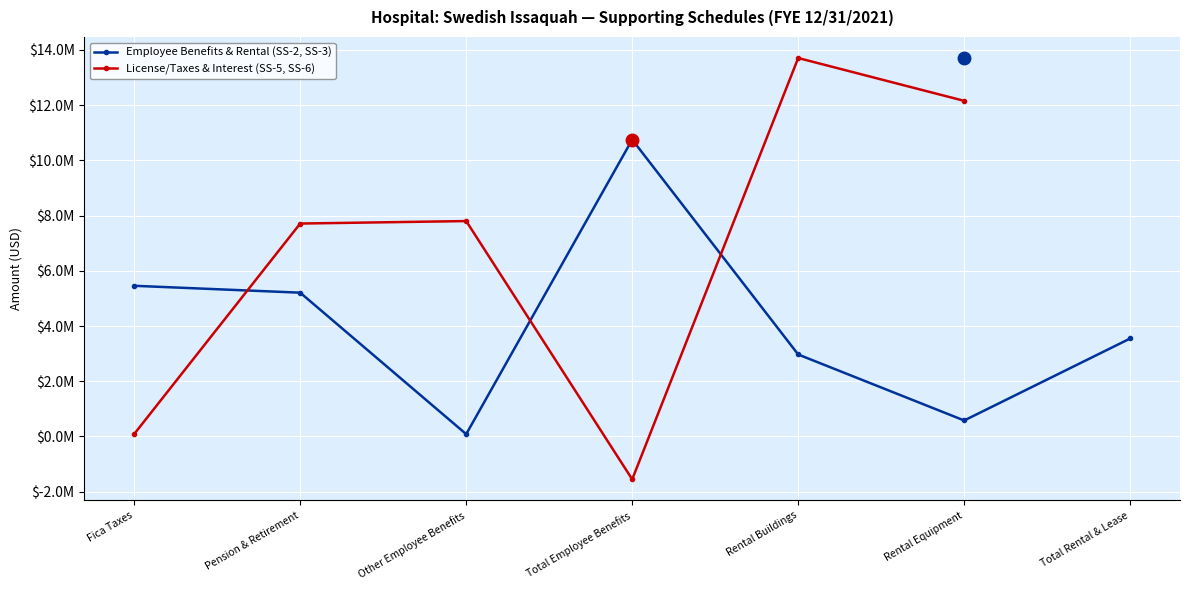

Reading right to left, list all the values displayed in this chart.

12156668.8	13708514.6	-1551845.8	7802707.2	7712913.7	89793.5	3549468.5	579686.8	2969781.7	10752338.5	85346.3	5208835.7	5458156.5